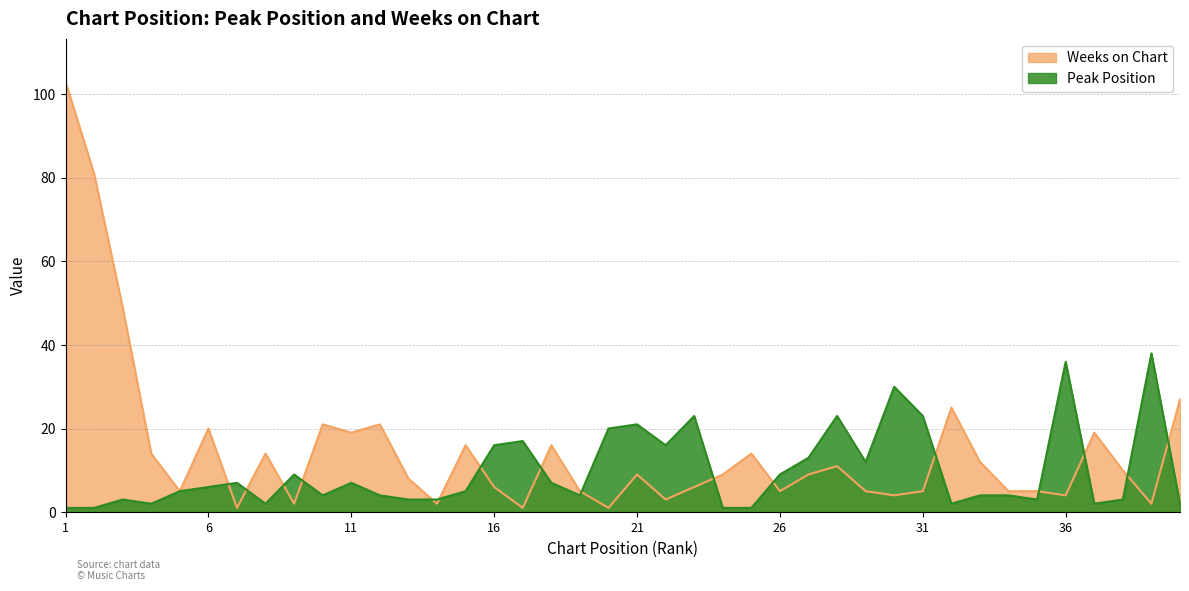

Which label corresponds to the smallest value in the chart?

1